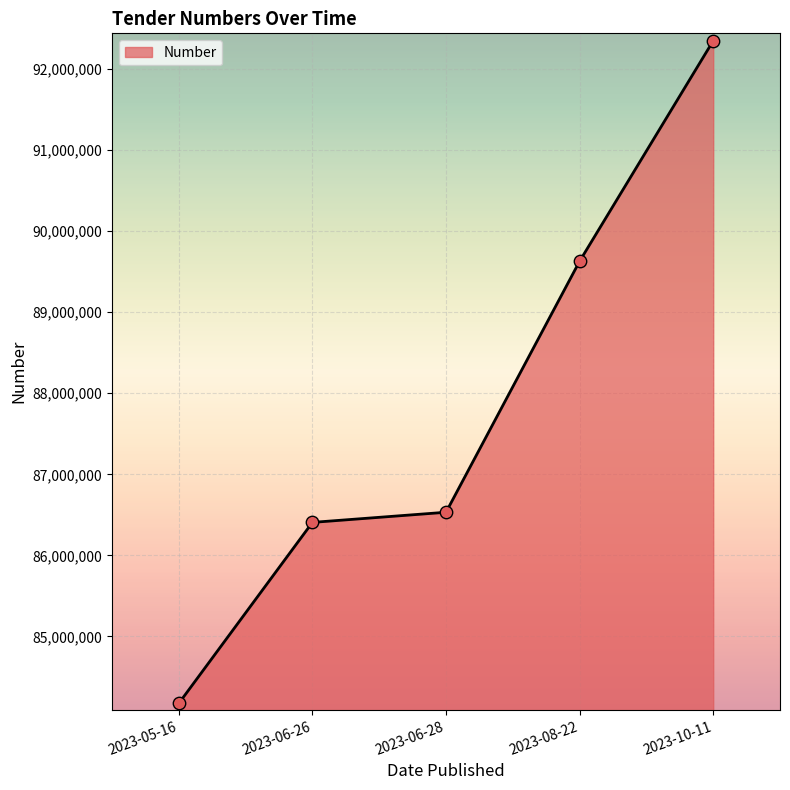

Between 2023-05-16 and 2023-06-28, which is larger?

2023-06-28